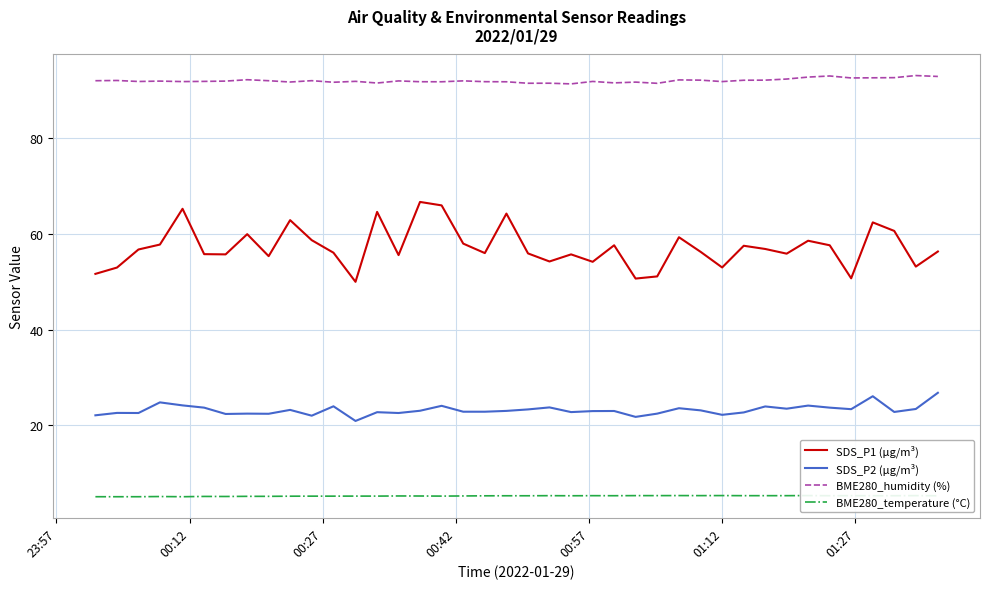

True or false: SDS_P2 (µg/m³) and SDS_P1 (µg/m³) cross at least once.

False